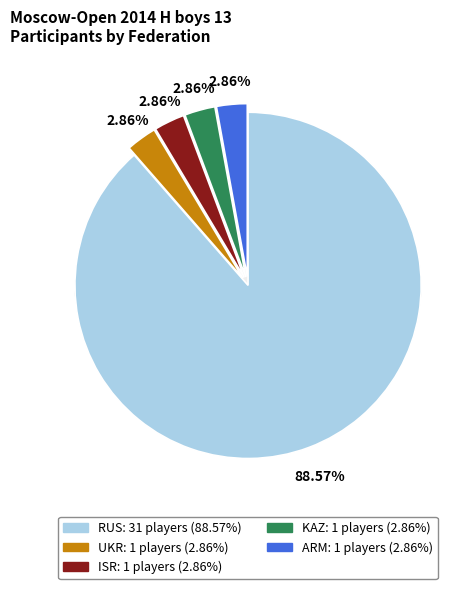

Which slice represents more than half of the pie?

RUS